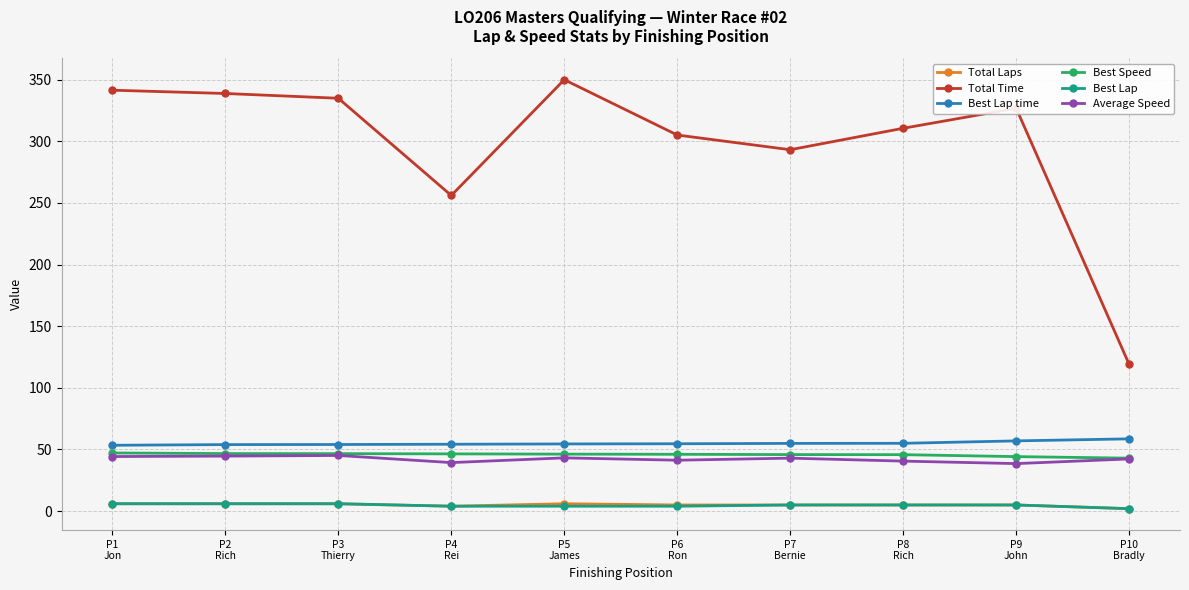

What position from the right is P8
Rich?

3